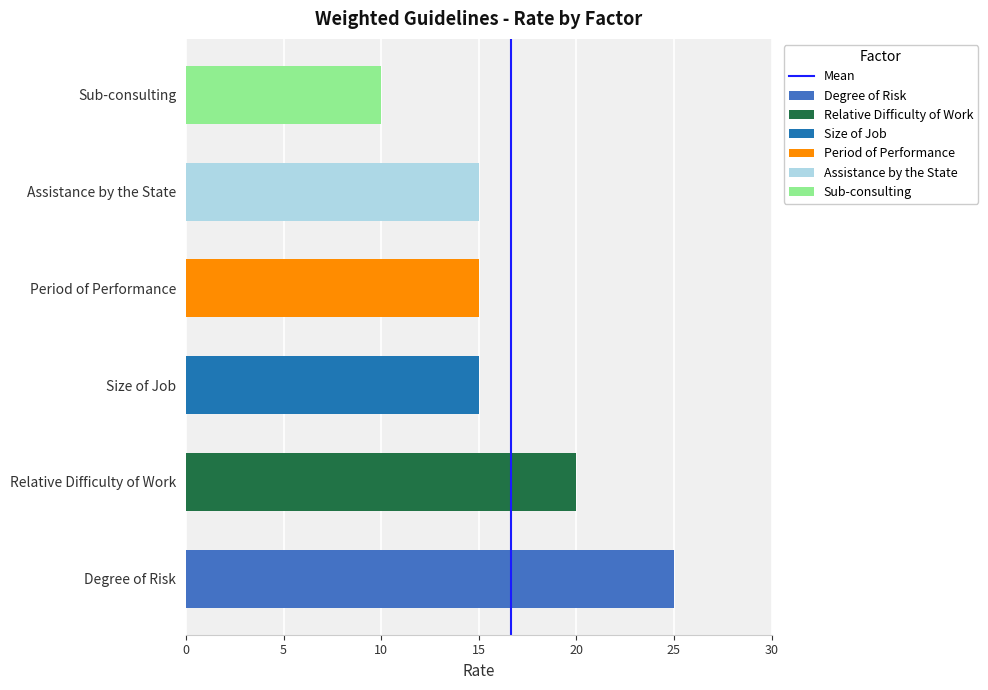

True or false: the data shows 1 at 5.

False